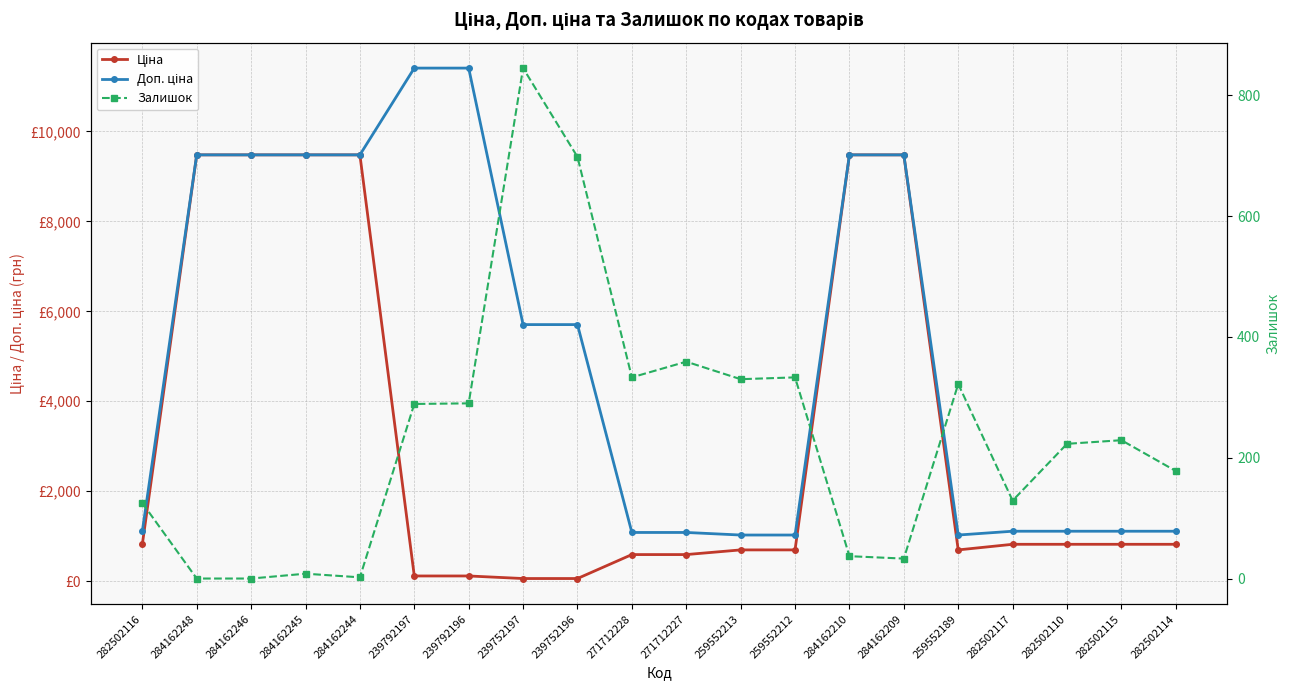

True or false: Доп. ціна has more than 2 points higher than both neighbors.

False